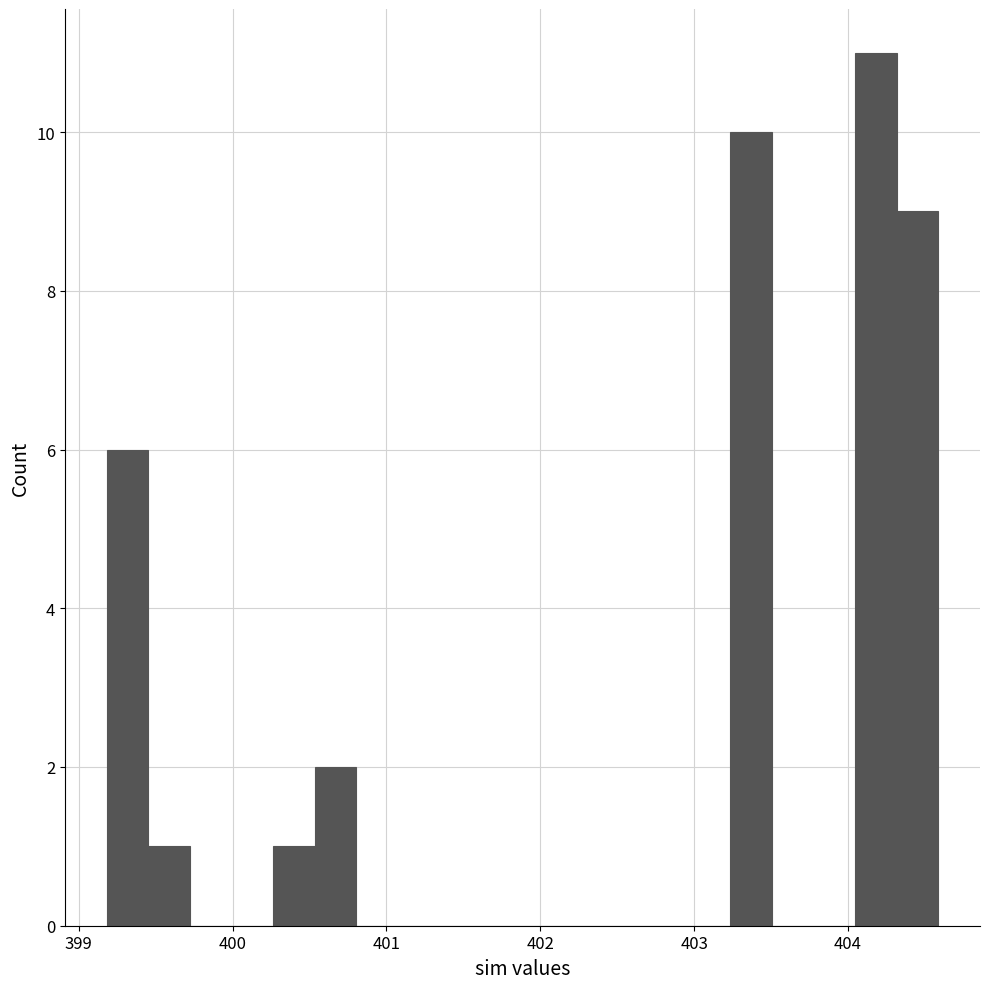

Read against the x-axis, roughly where is the centre of the tallest bar?

404.2